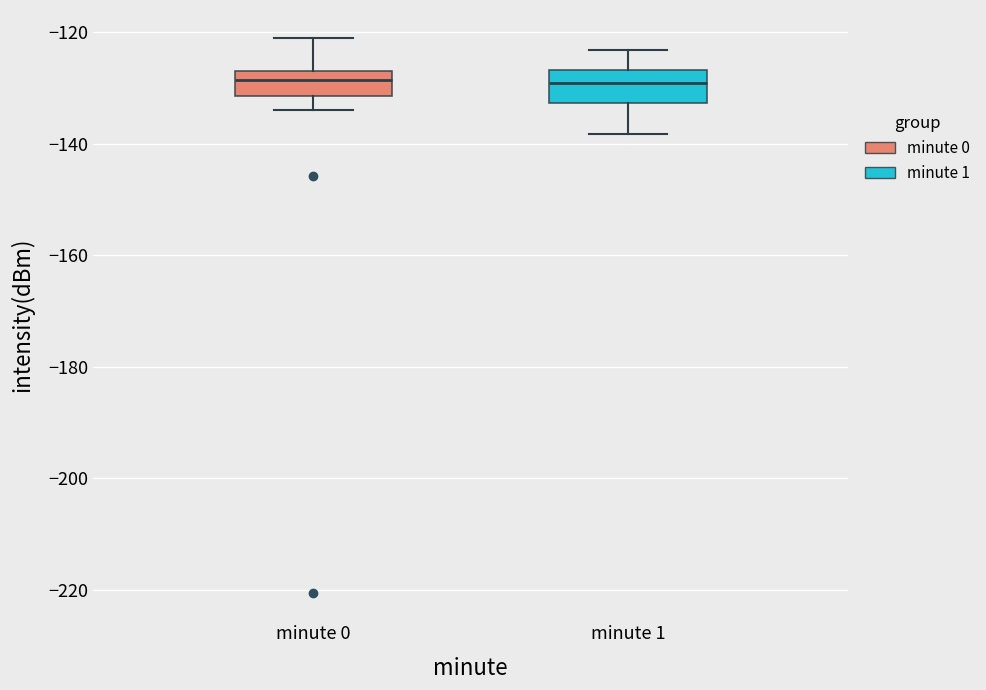

Where is the lower edge of the box for minute 0 on the y-axis? The values are not printed on the chart, so give them approximately, as read against the axis.

-132